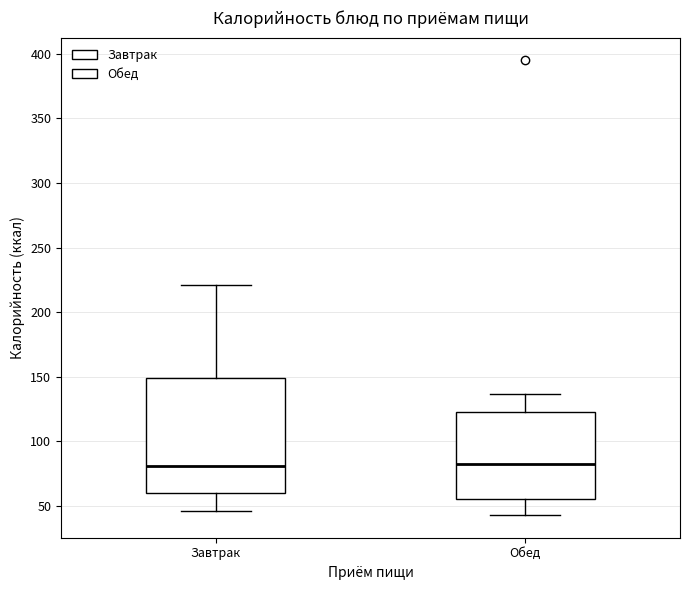

Reading left to right, transcribe this box plot: for each box, give where its median line is, the range the box spans, and where its two whiskers end, as read against the y-axis. The values are not printed on the chart, so give them approximately, as read against the axis.

Завтрак: median 80, box 60 to 150, whiskers 45 to 220
Обед: median 85, box 55 to 125, whiskers 45 to 135